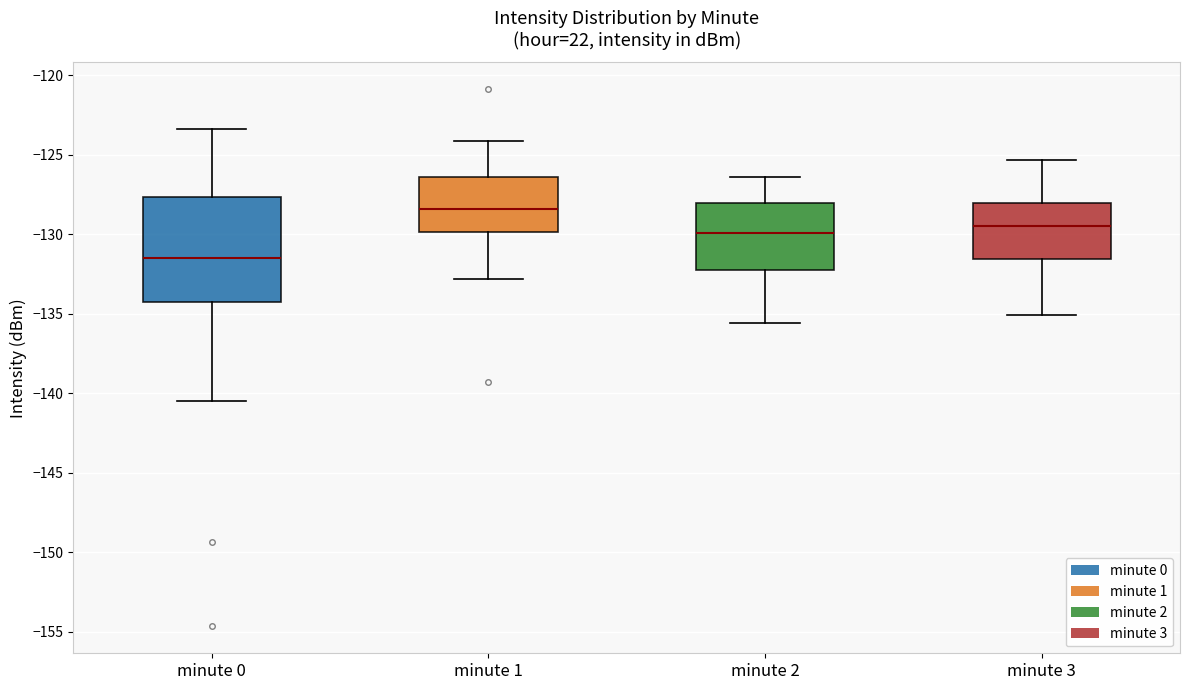

Where is the upper edge of the box for minute 1 on the y-axis? The values are not printed on the chart, so give them approximately, as read against the axis.

-126.5